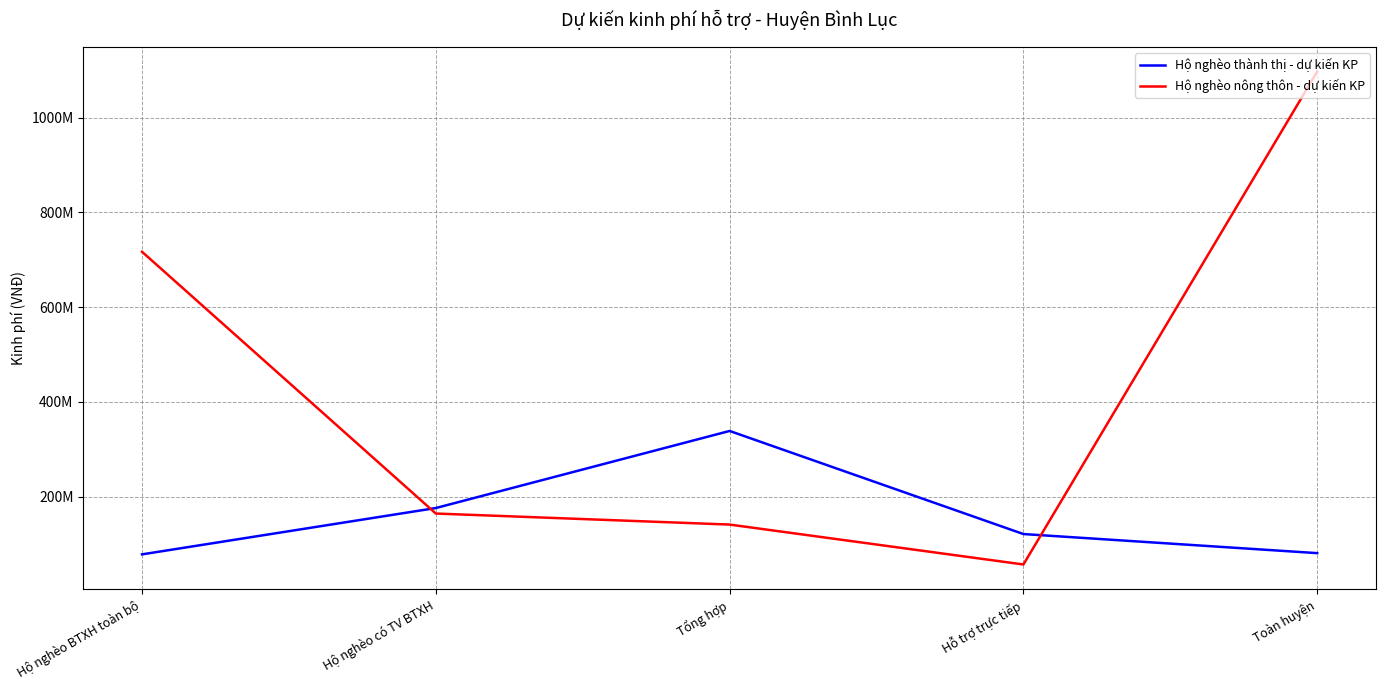

Reading left to right, transcribe all the data shown in this chart.

Hộ nghèo thành thị - dự kiến KP: Hộ nghèo BTXH toàn bộ=77900000	Hộ nghèo có TV BTXH=175712000	Tổng hợp=338412000	Hỗ trợ trực tiếp=120788000	Toàn huyện=80500000
Hộ nghèo nông thôn - dự kiến KP: Hộ nghèo BTXH toàn bộ=716700000	Hộ nghèo có TV BTXH=164109000	Tổng hợp=140800000	Hỗ trợ trực tiếp=56539000	Toàn huyện=1097098000